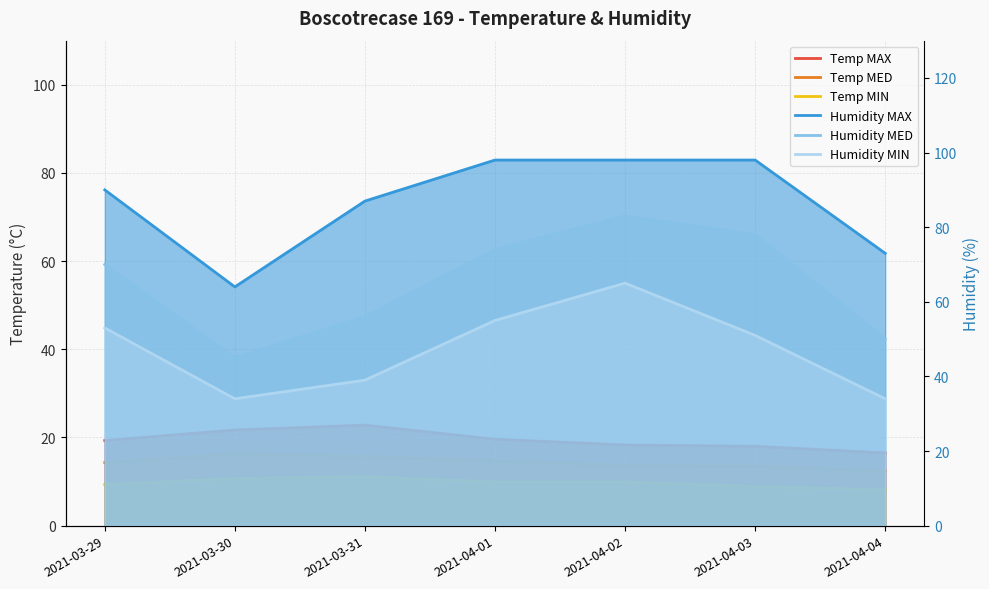

What is the difference between the maximum and minimum values in the Temp MIN series?

3.0